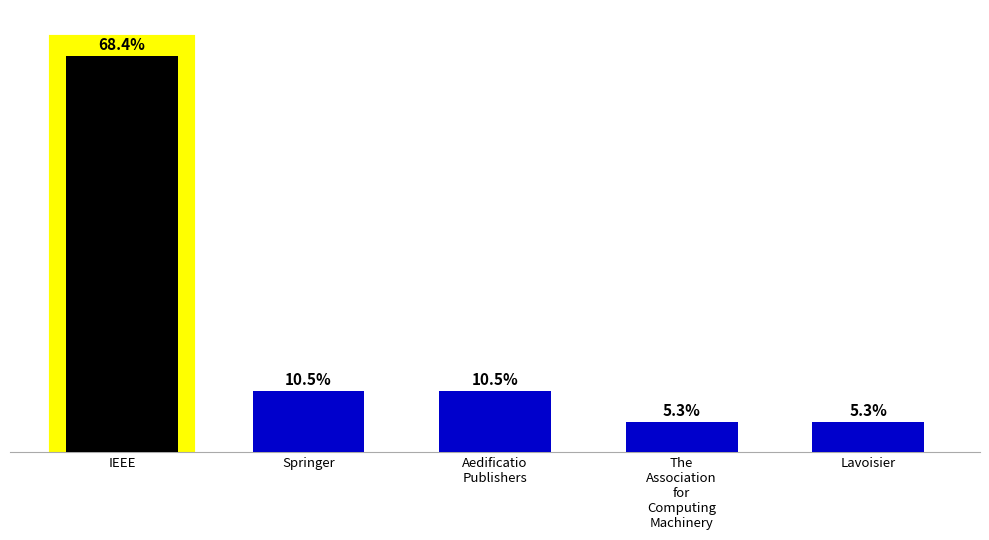

The chart shows a value of 1 at The
Association
for
Computing
Machinery. True or false?

False